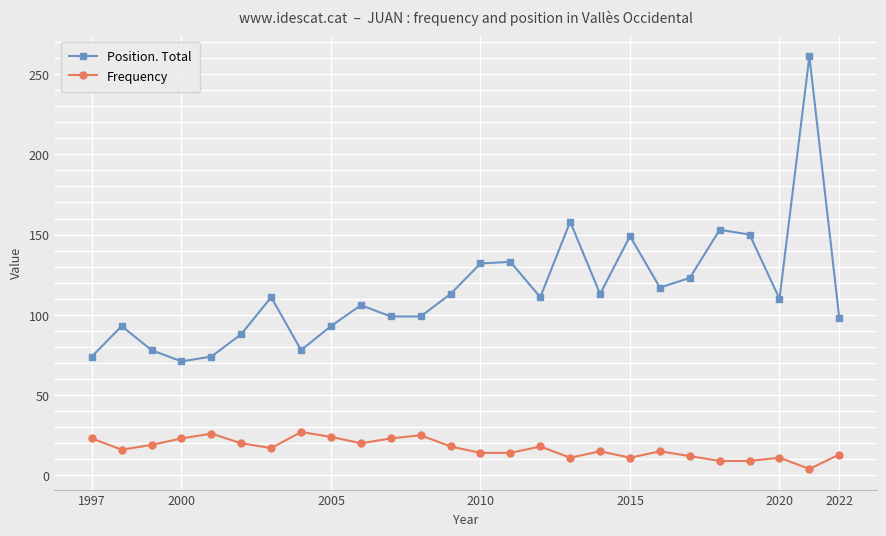

Does the chart have visible grid lines?

Yes